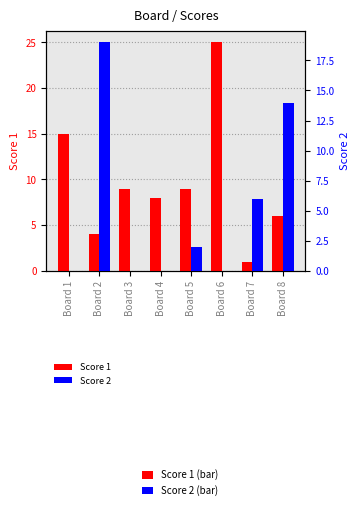

What is the value of the Score 1 bar at the 4th from the left?

8